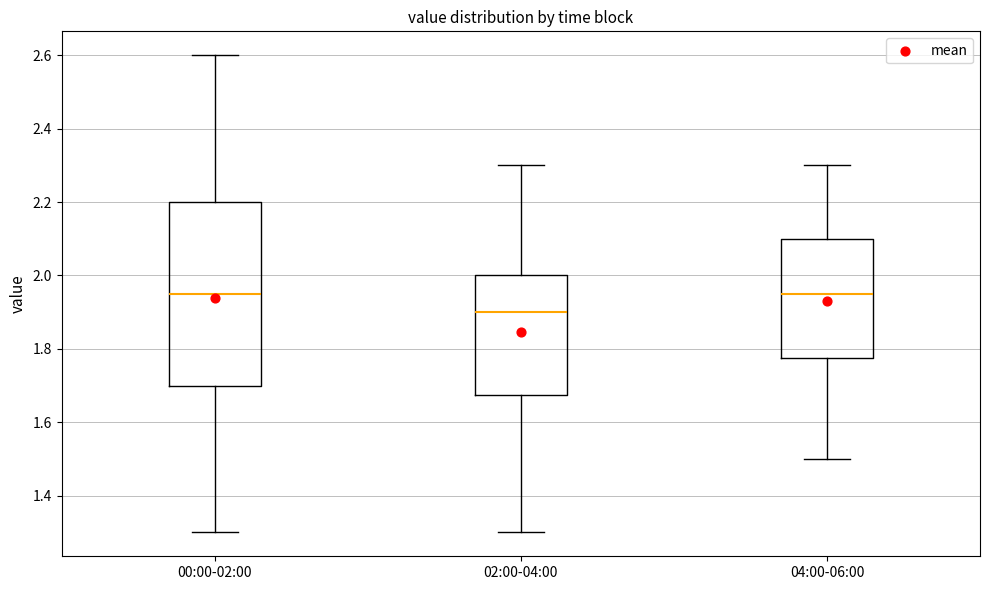

Where does the upper whisker of the box for 04:00-06:00 end on the y-axis? The values are not printed on the chart, so give them approximately, as read against the axis.

2.30